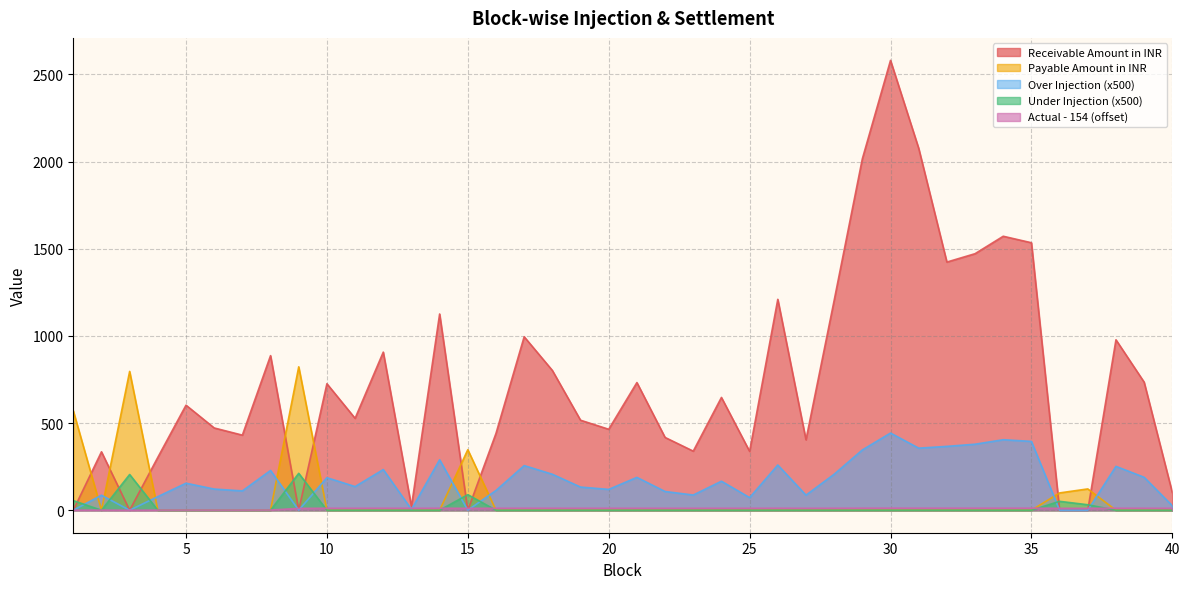

Which has a higher value, 4 or 3?

4